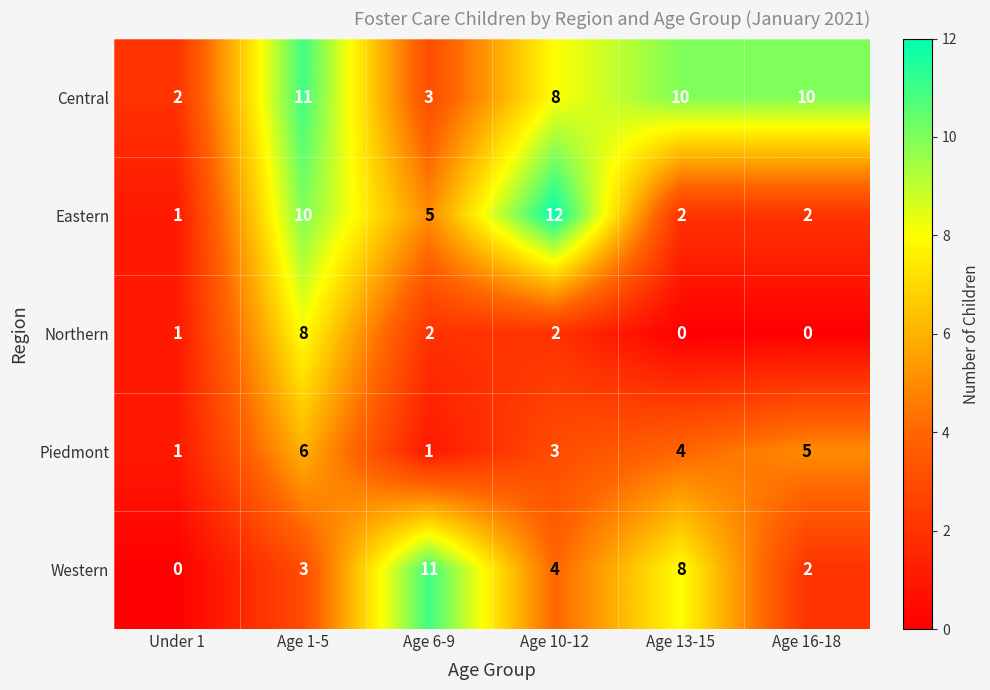

The Northern series shows 0 at Age 16-18. True or false?

True